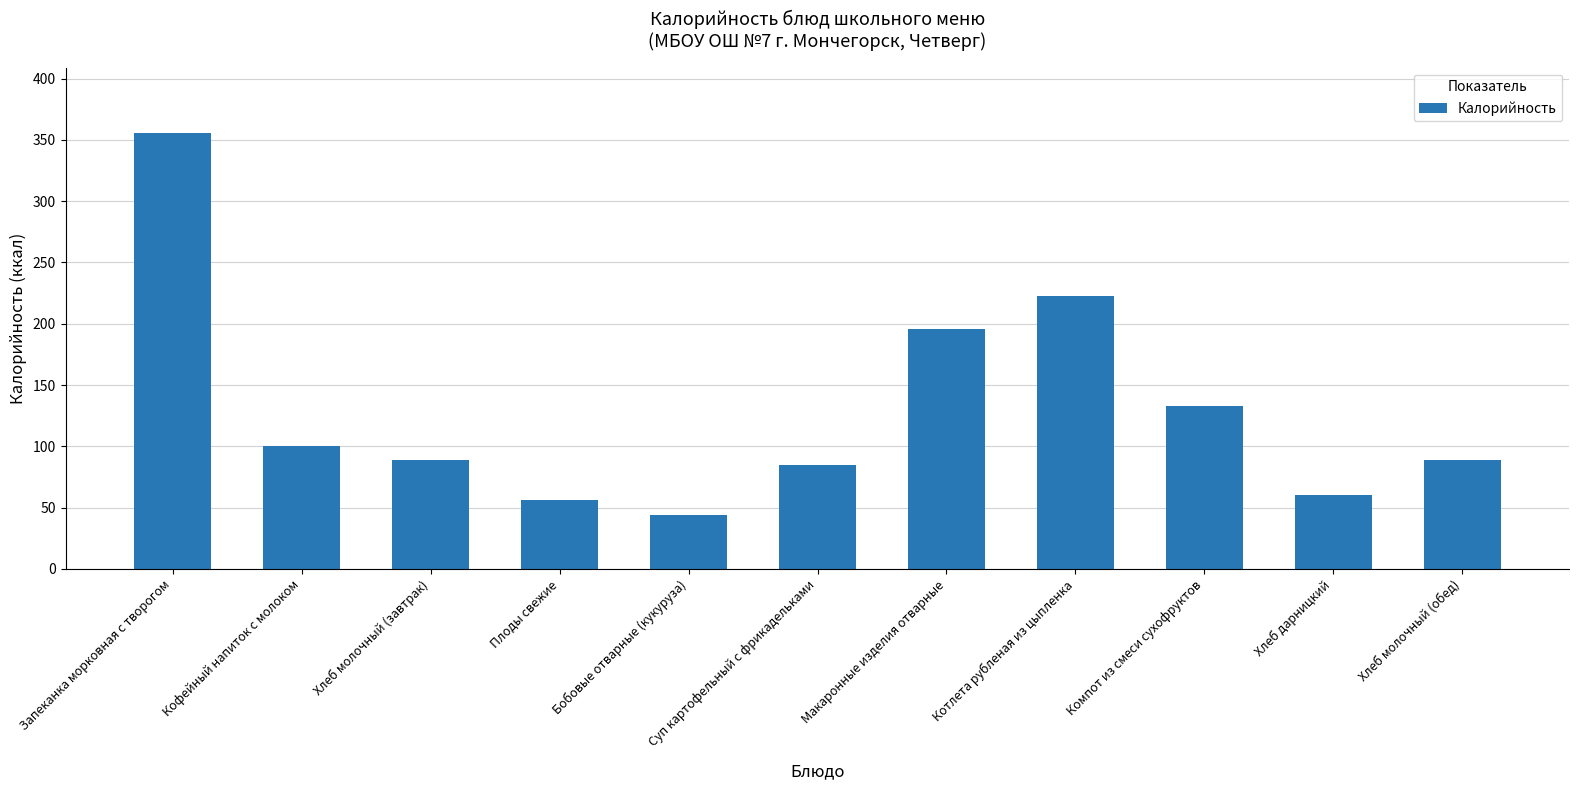

What is the difference between the maximum and minimum values?

311.4